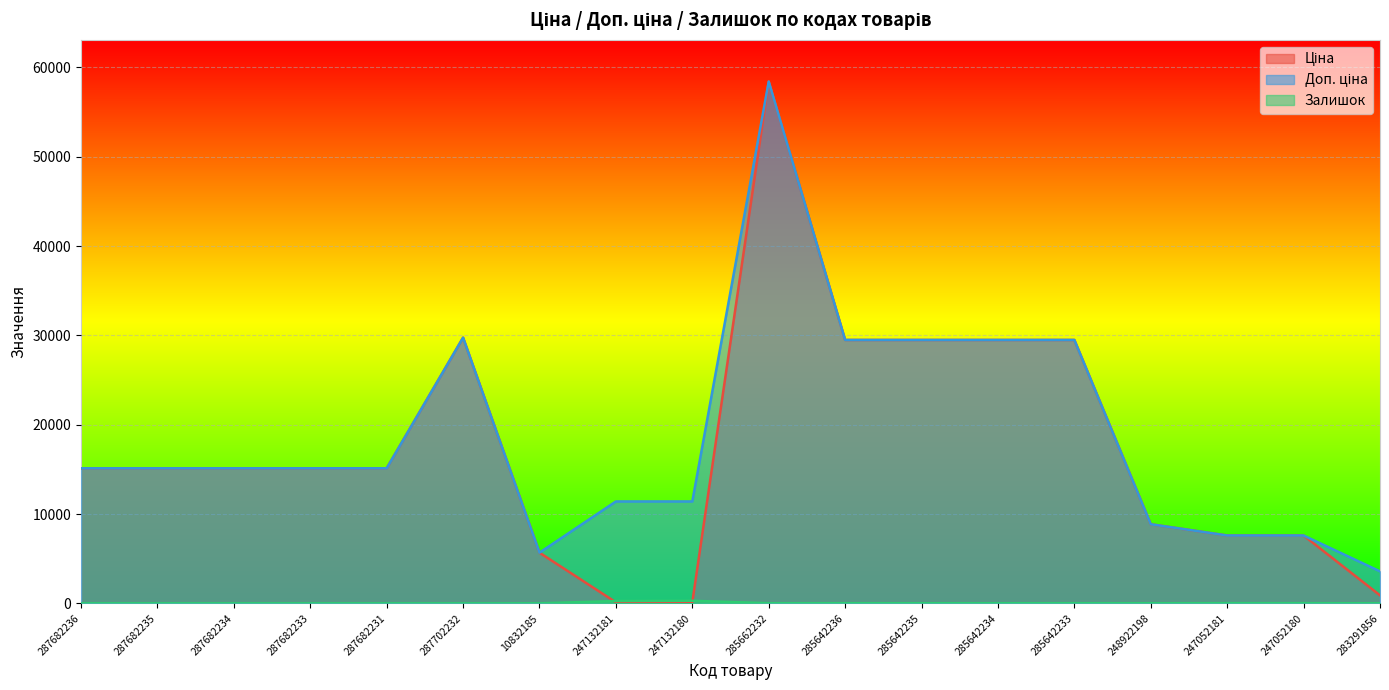

True or false: Доп. ціна and Залишок cross at least once.

False